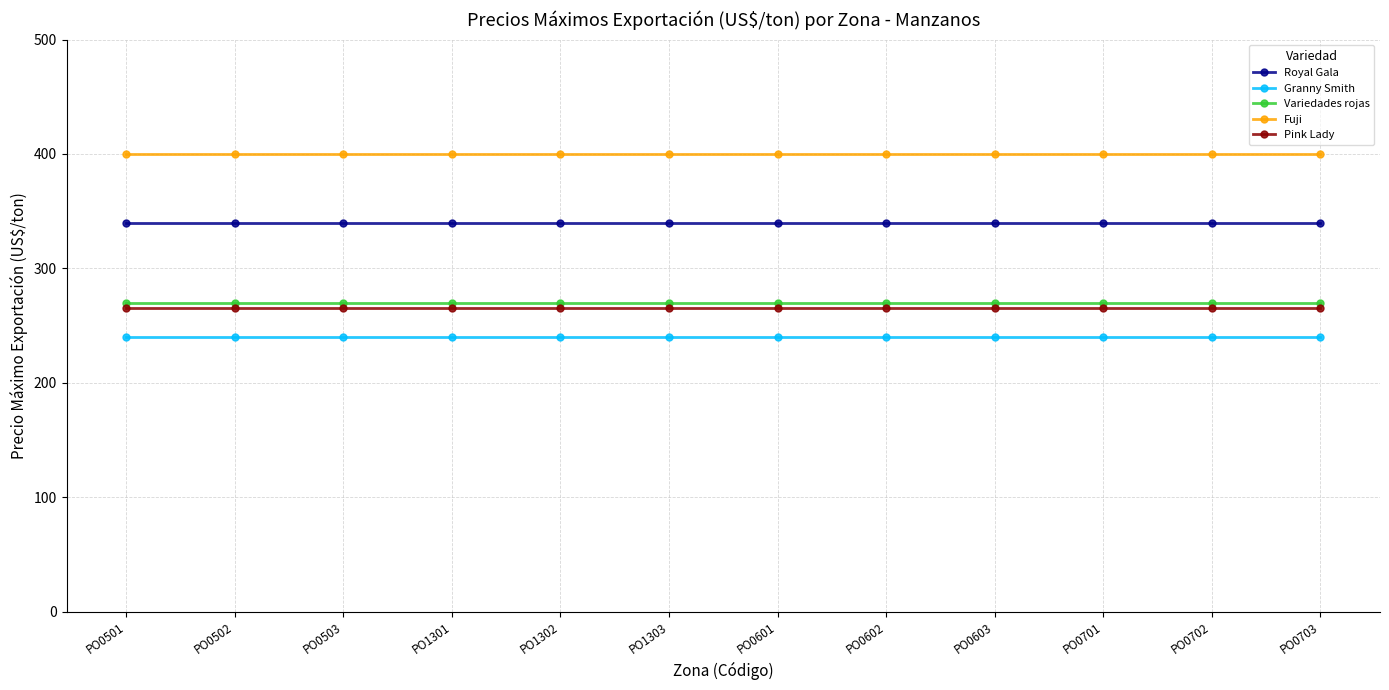

Rank the series at PO0603 from highest to lowest value.

Fuji, Royal Gala, Variedades rojas, Pink Lady, Granny Smith